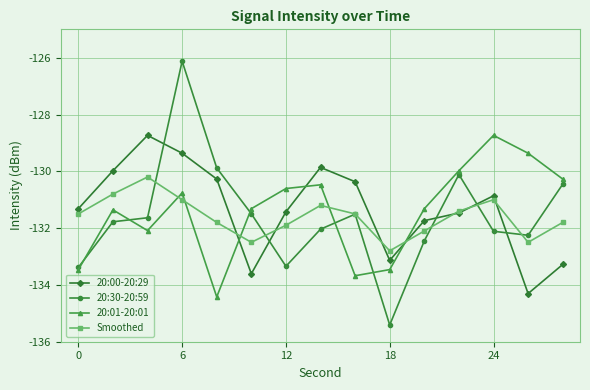

How many intersections are there between 20:00-20:29 and 20:30-20:59?

5